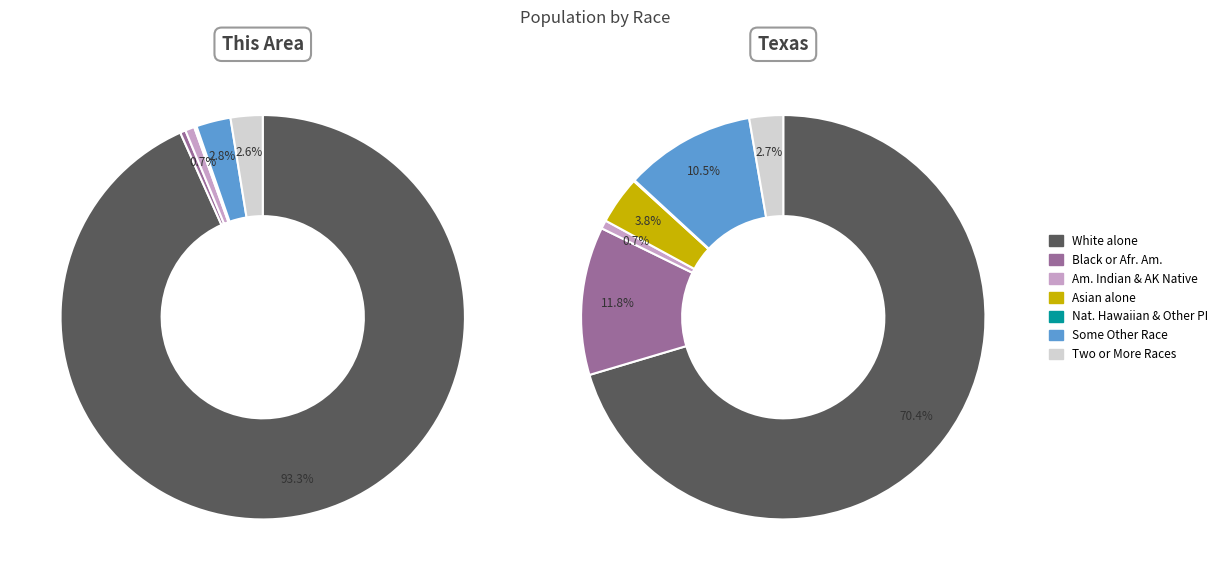

Is it true that Some Other Race alone is 3% of the pie?

True